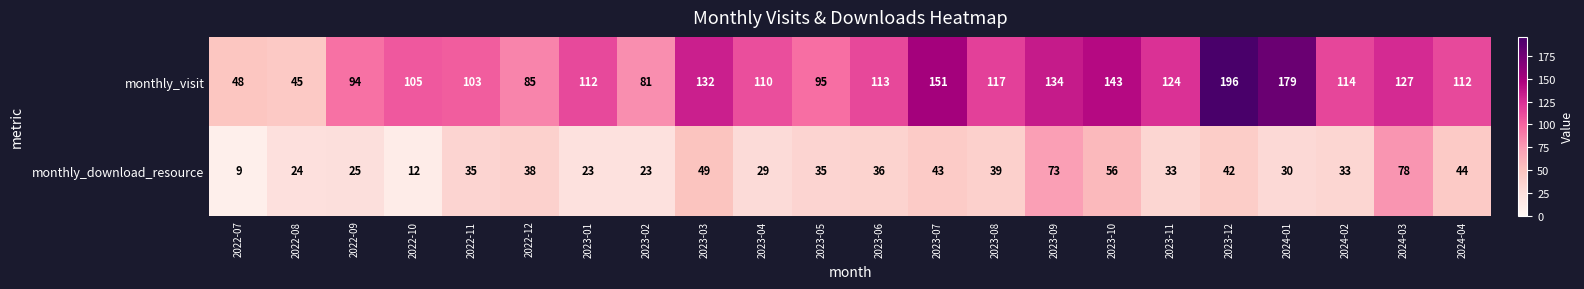

Rank the series by their average value, from lowest to highest.

monthly_download_resource, monthly_visit